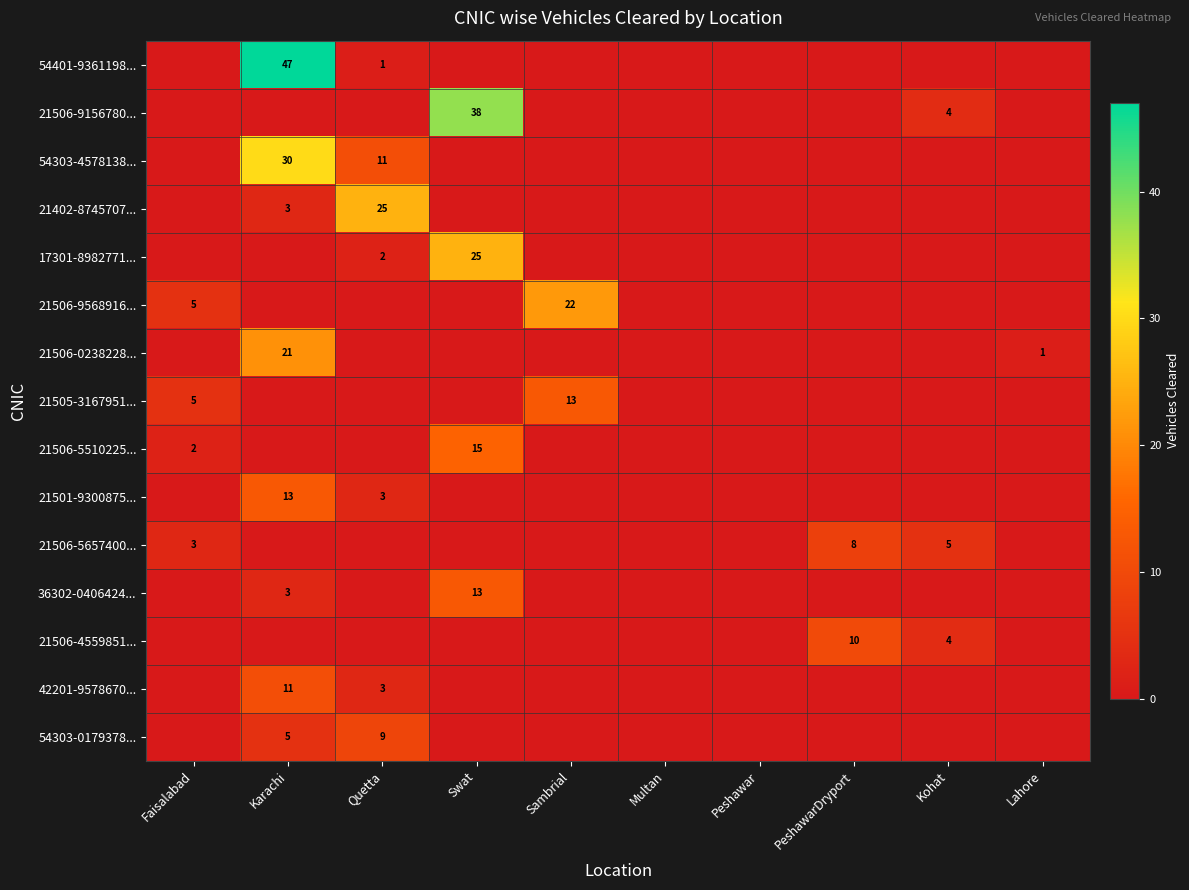

What is the difference between the maximum and minimum values in the 21501-9300875... series?

13